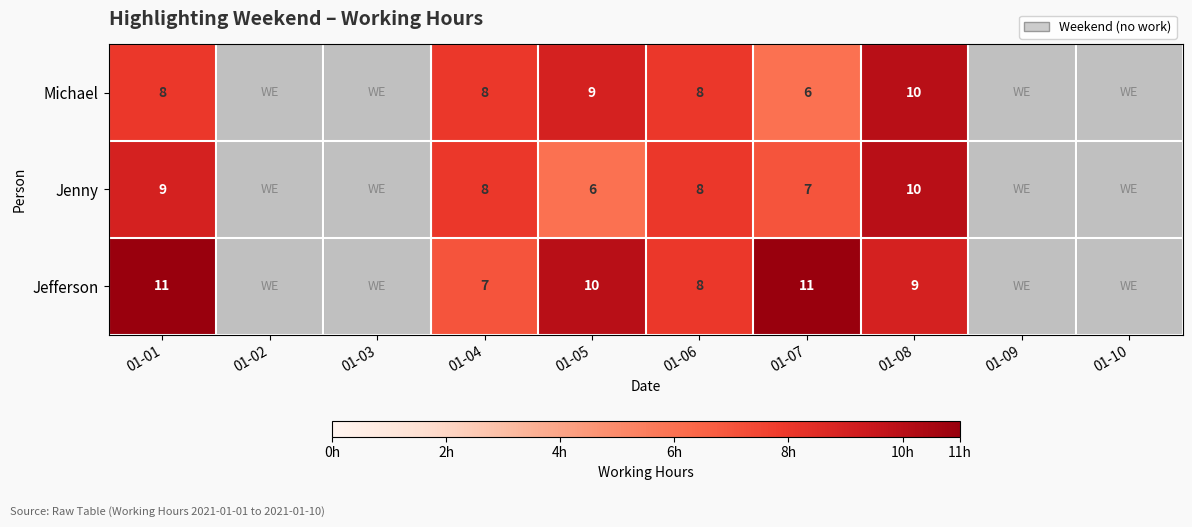

At which category is the sum across all series the highest?

01-08